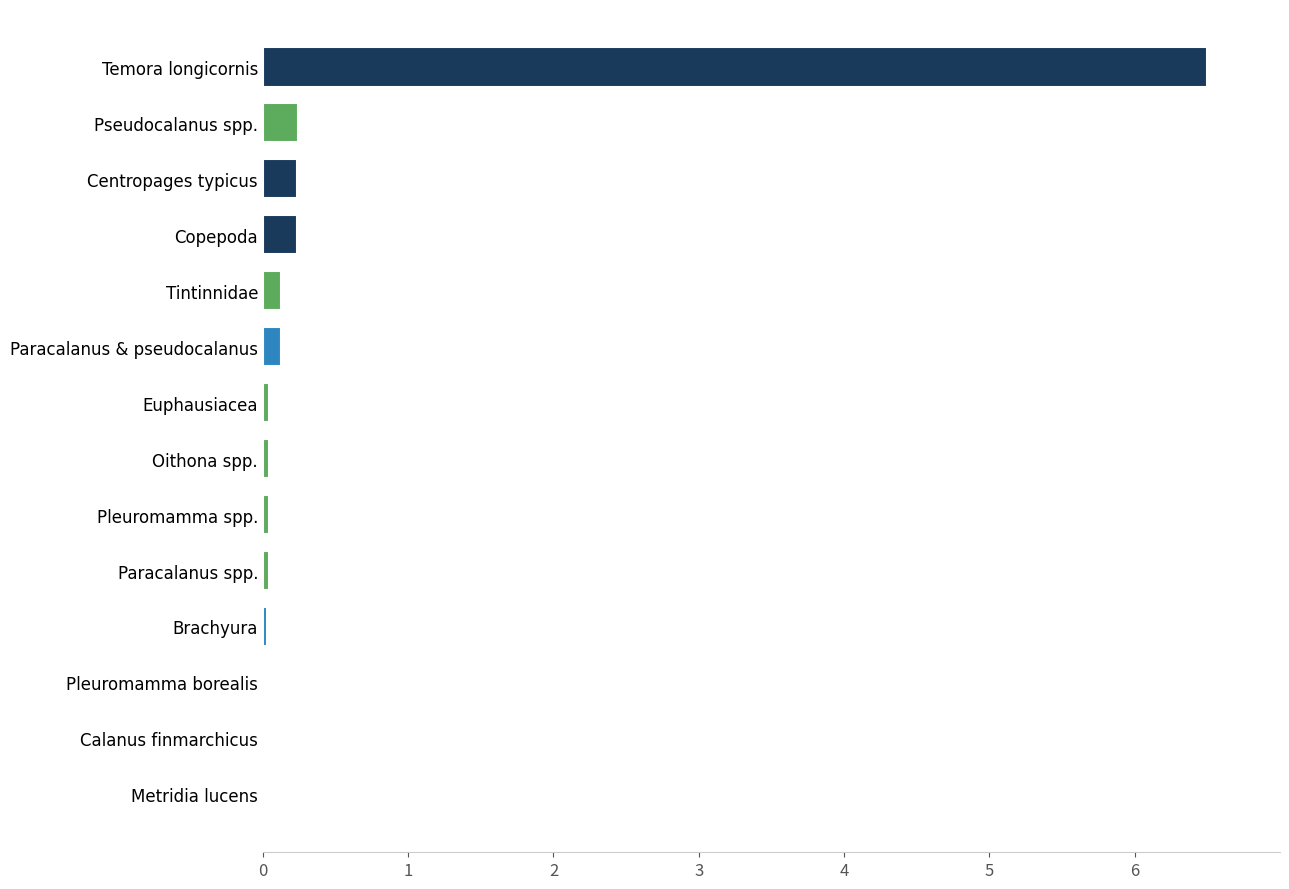

Between Calanus finmarchicus and Centropages typicus, which is larger?

Centropages typicus